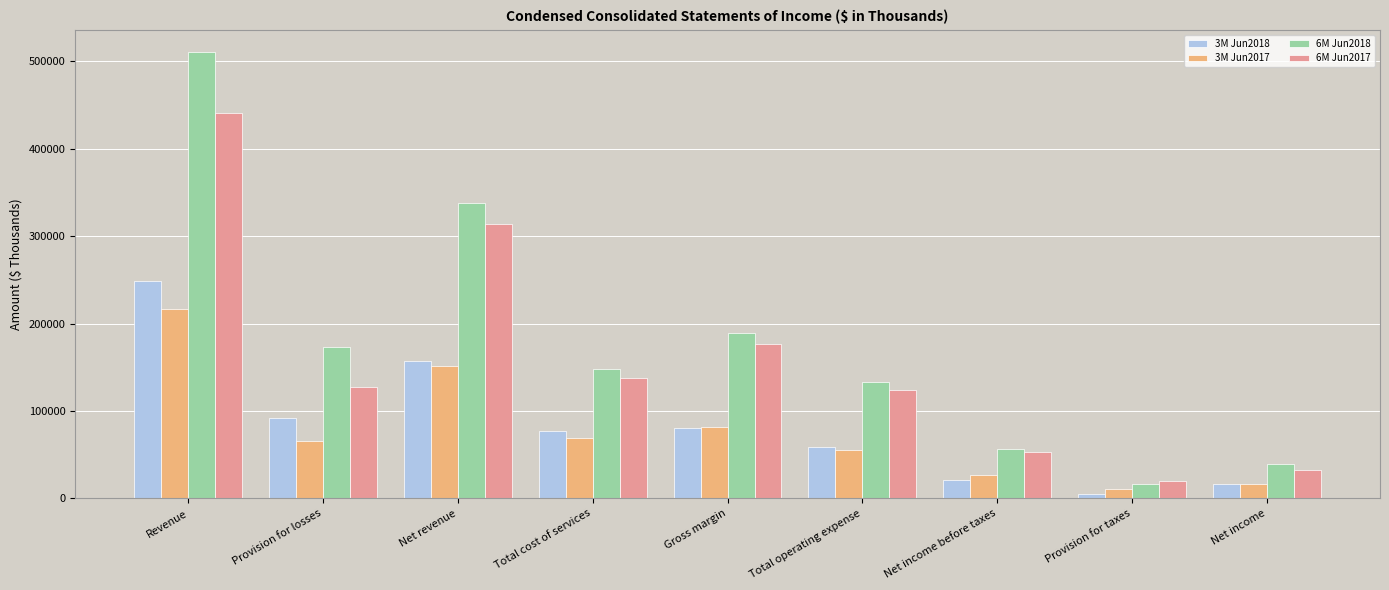

At which category is the sum across all series the highest?

Revenue